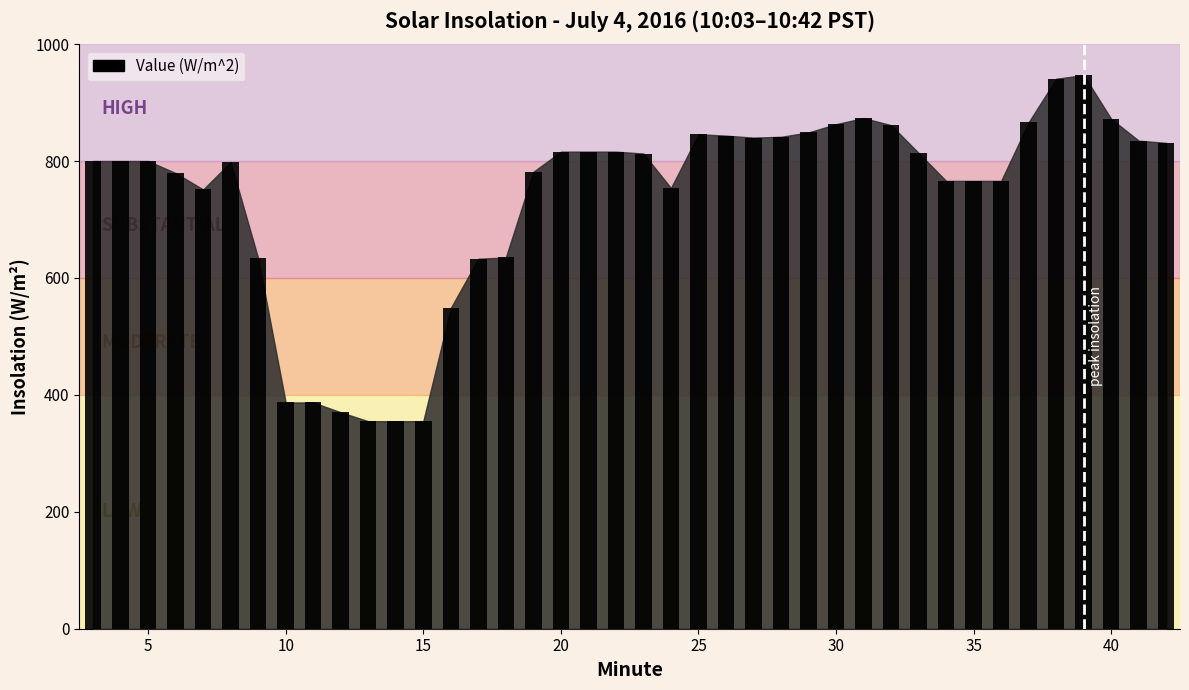

What is the difference between the second highest and minimum values?

585.7